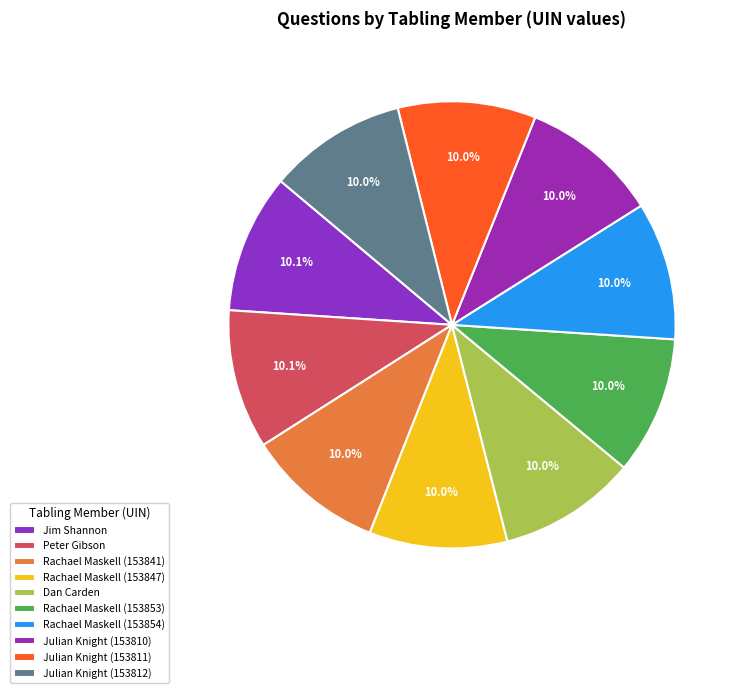

Does Dan Carden account for over 50% of the chart?

No